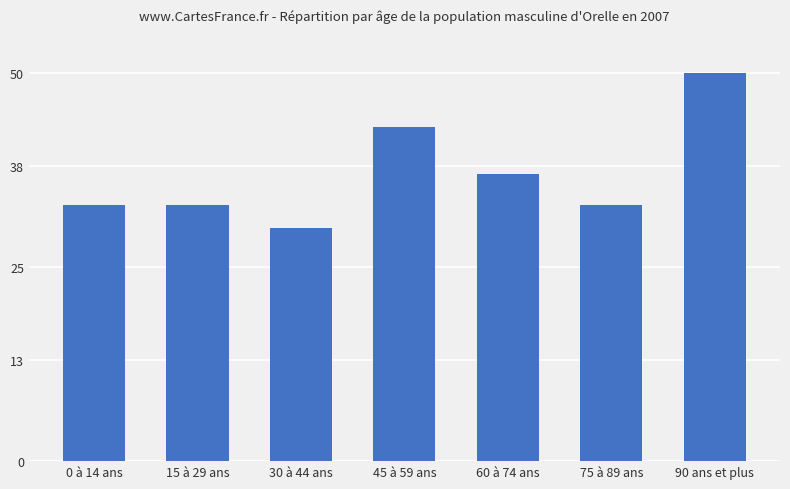

What is the change in value from 75 à 89 ans to 90 ans et plus?

+17